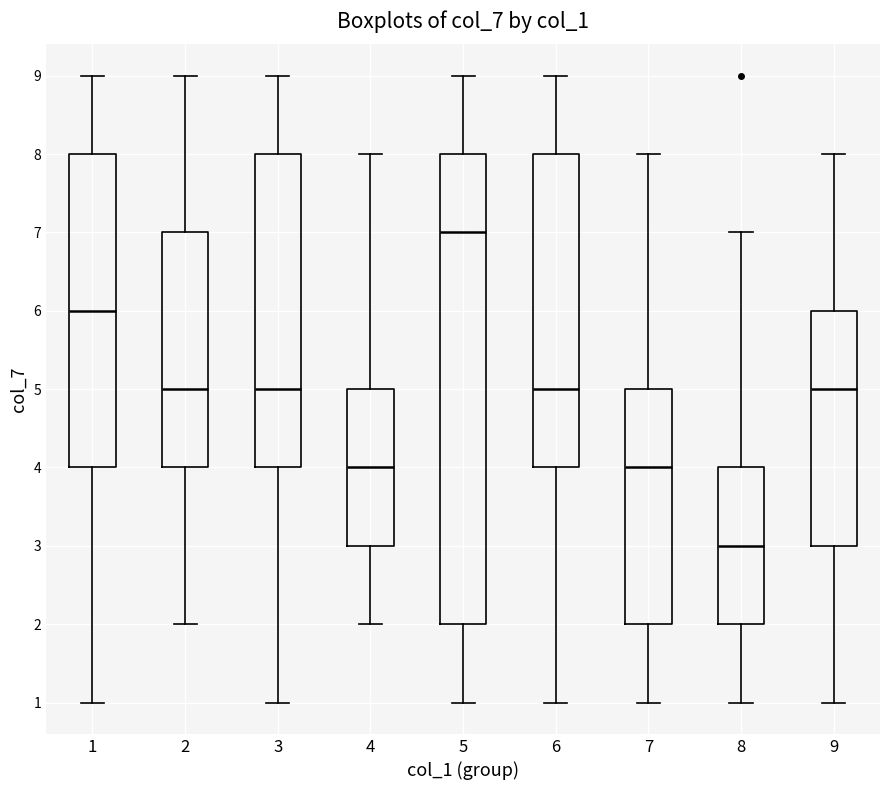

Comparing the boxes themselves (not the whiskers), which one is the tallest?

5